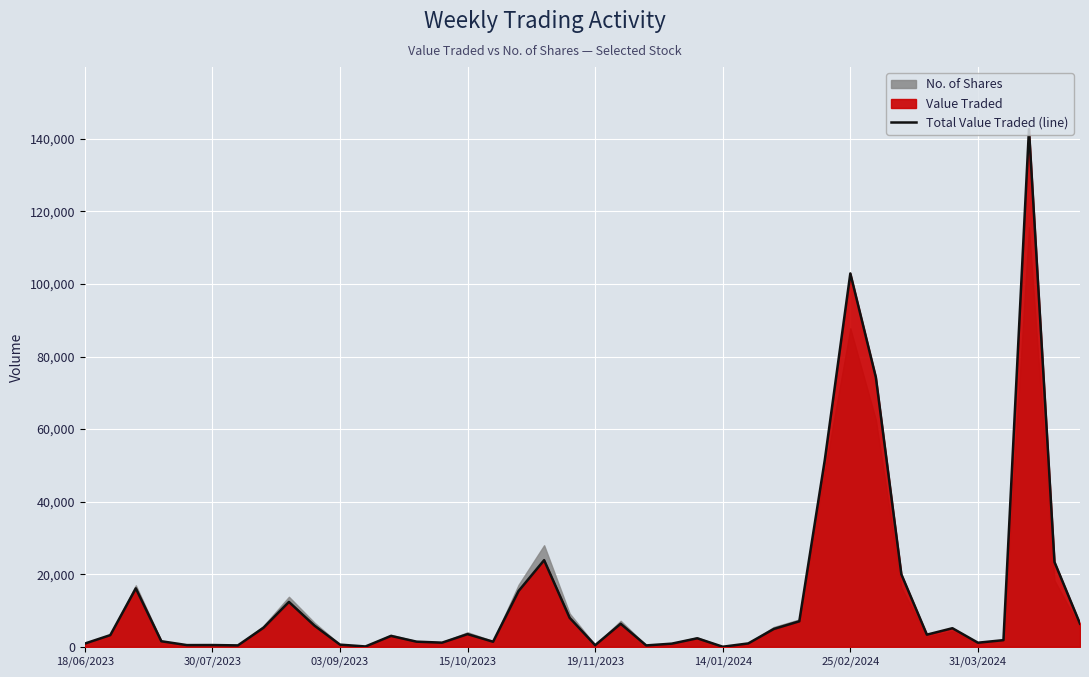

What is the change in value from 36 to 37?

+140846